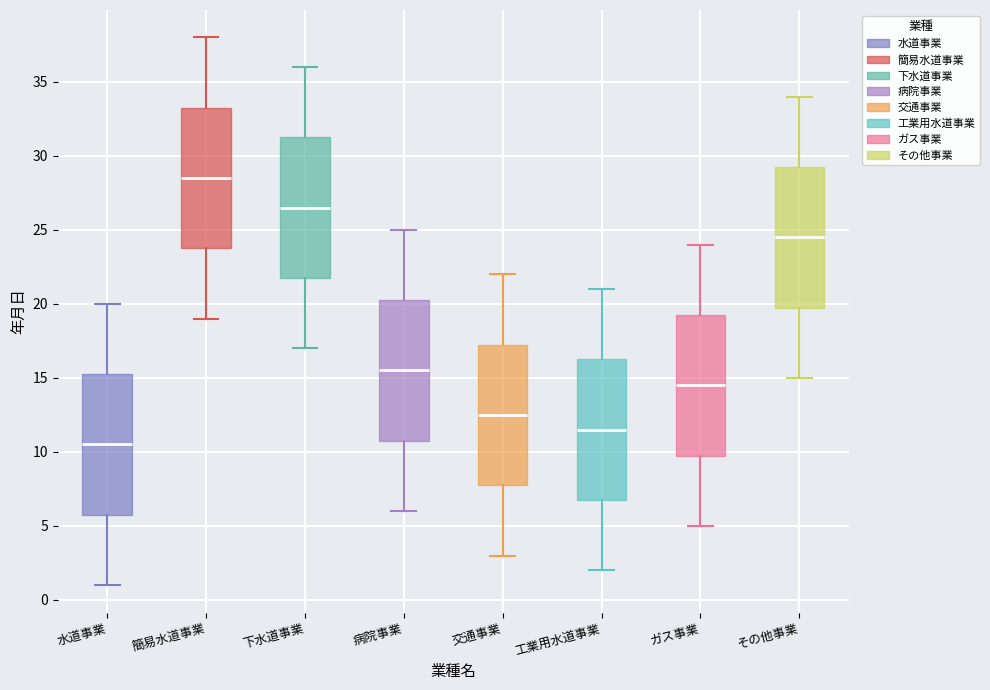

Where does the lower whisker of the box for その他事業 end on the y-axis? The values are not printed on the chart, so give them approximately, as read against the axis.

15.0